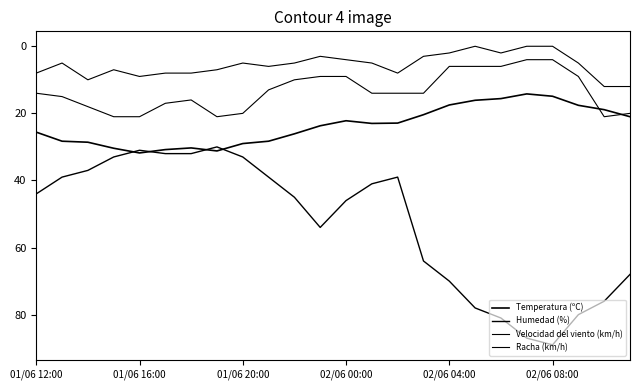

Which series has the largest range (max minus min)?

Humedad (%)